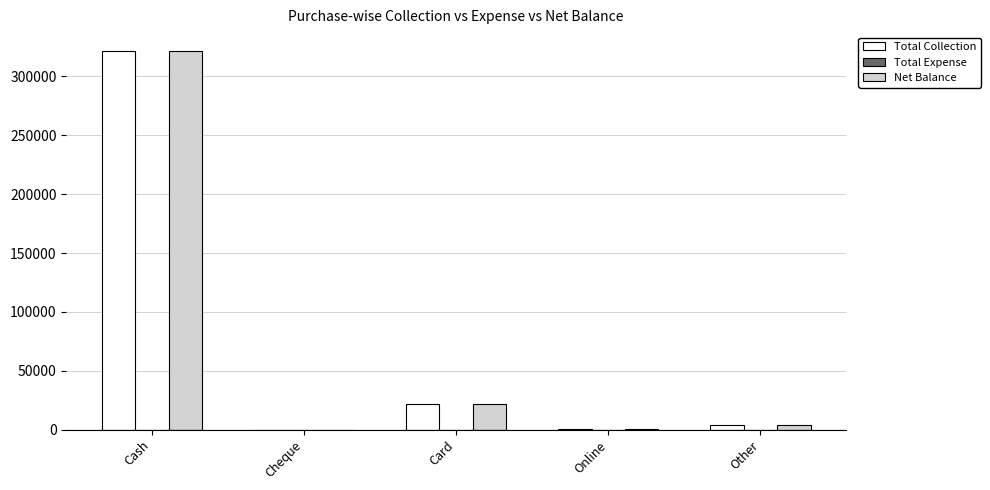

What is the sum of the Net Balance values at Cheque and Card?

22120